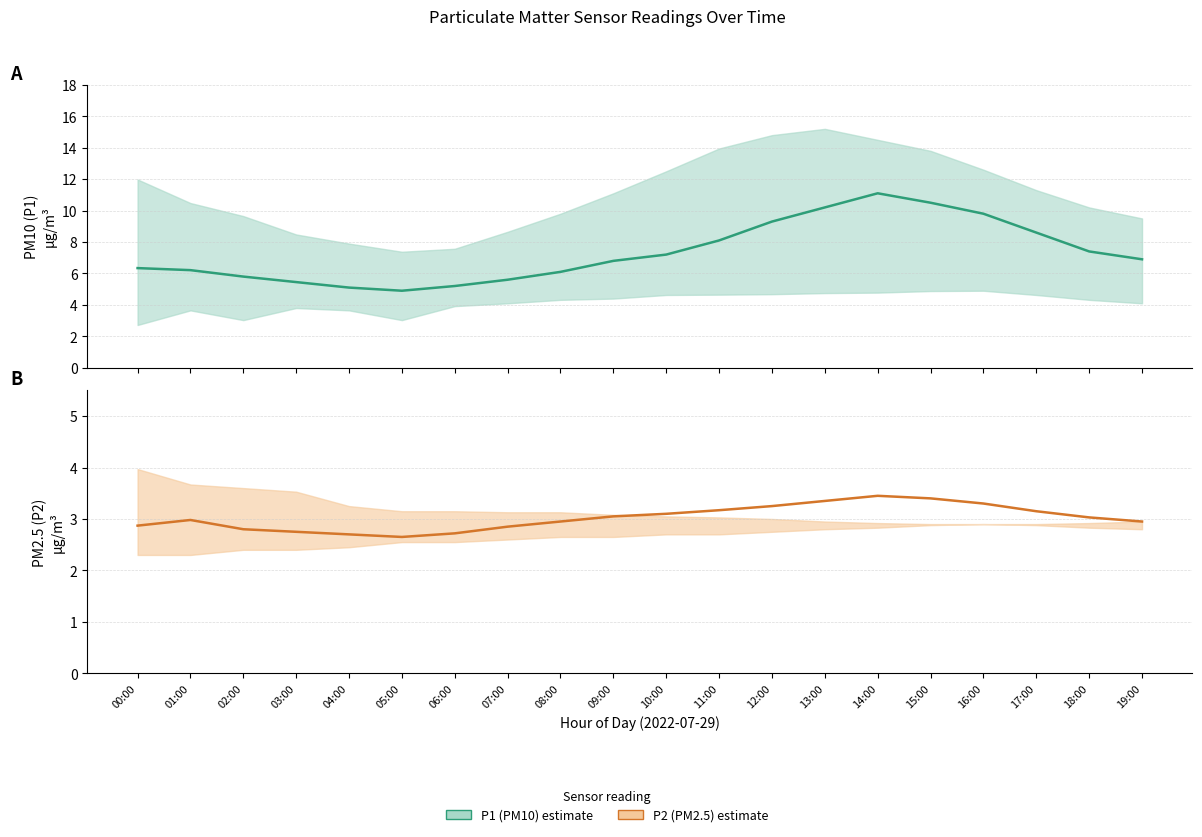

What is the highest value of the P1 (PM10) series?

11.1